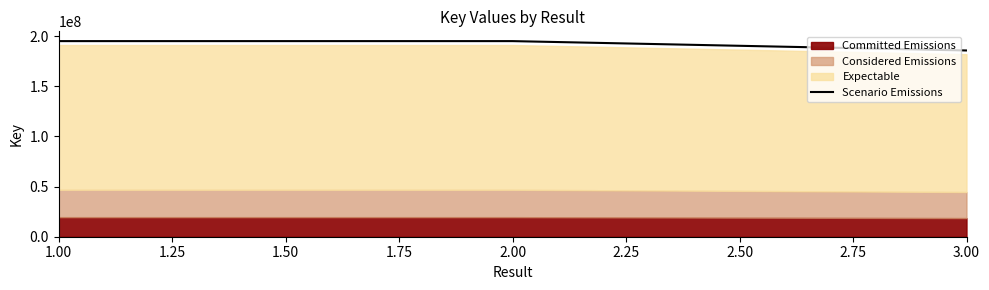

What is the lowest value of the Scenario Emissions series?

185771483